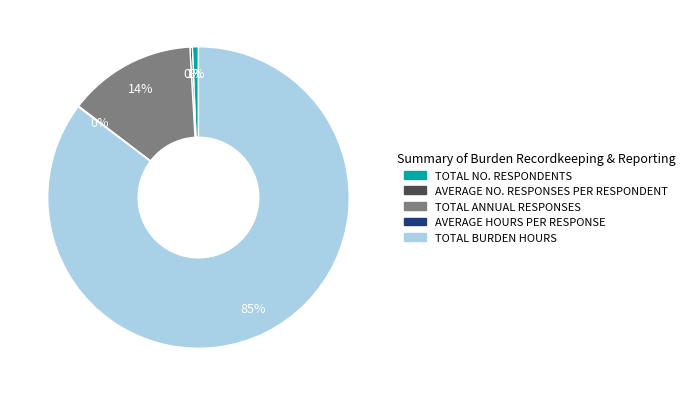

Is TOTAL BURDEN HOURS the majority of the pie?

Yes